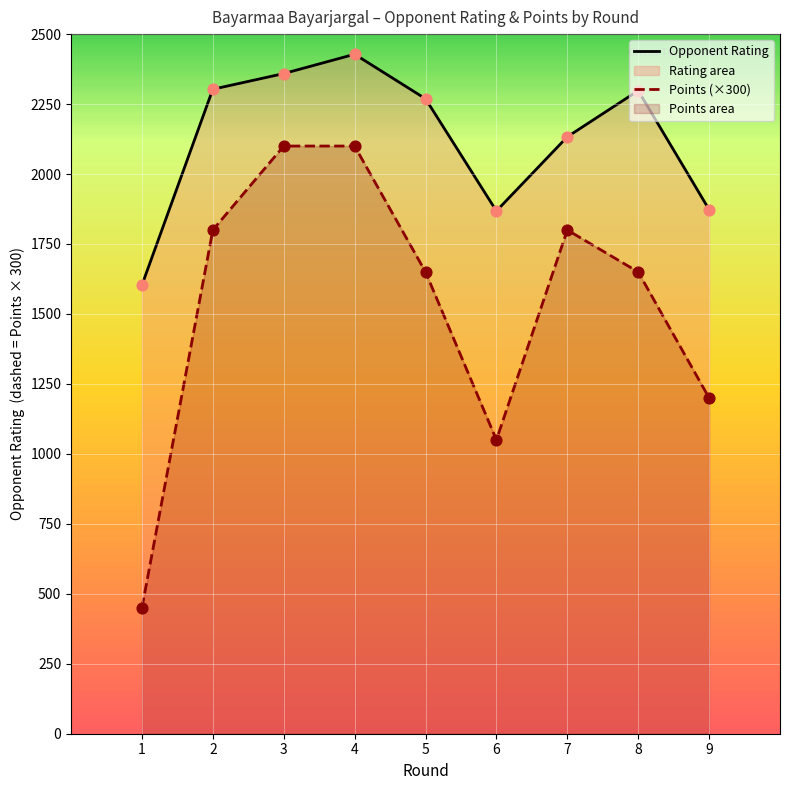

Which series has the largest total across all categories?

Opponent Rating